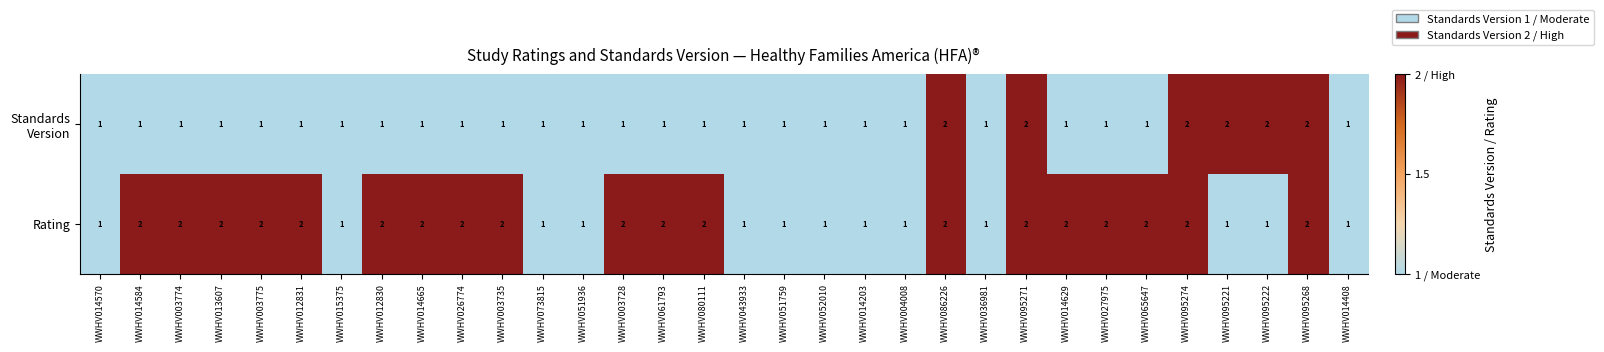

What is the spread (max minus min) of values at WWHV003775?

1